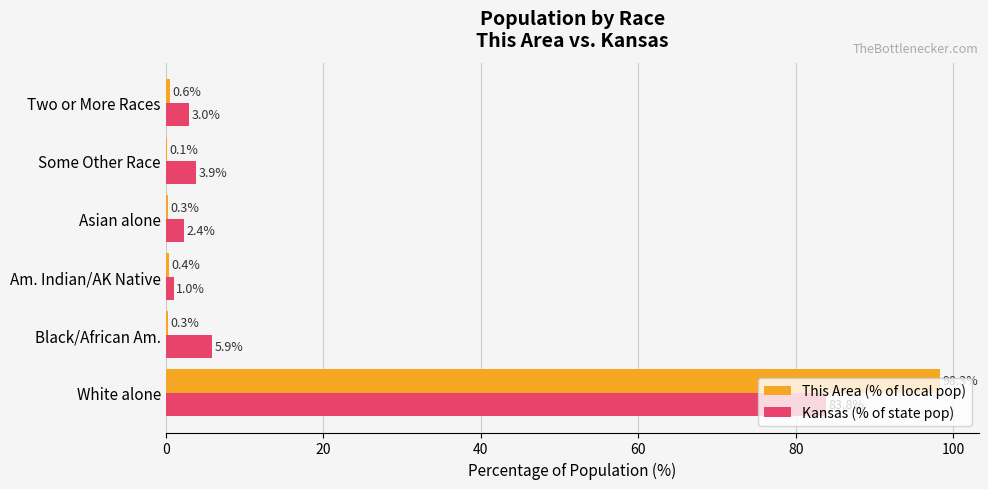

Between Black/African Am. and Asian alone, which series saw the biggest shift?

Kansas (% of state pop)